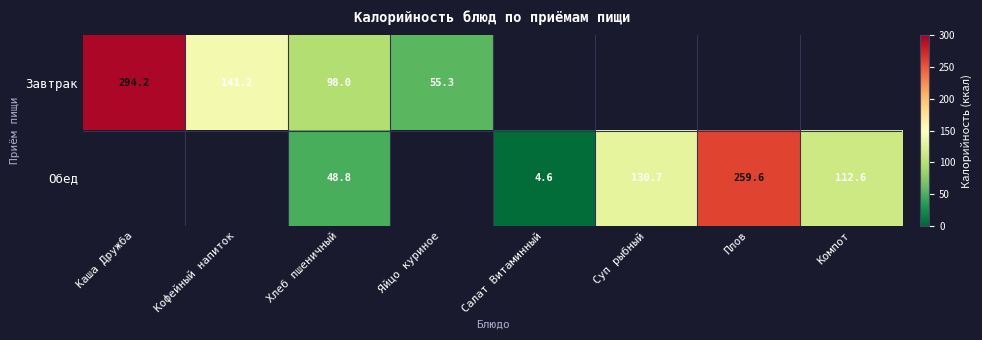

At how many categories does at least one series exceed 270?

1